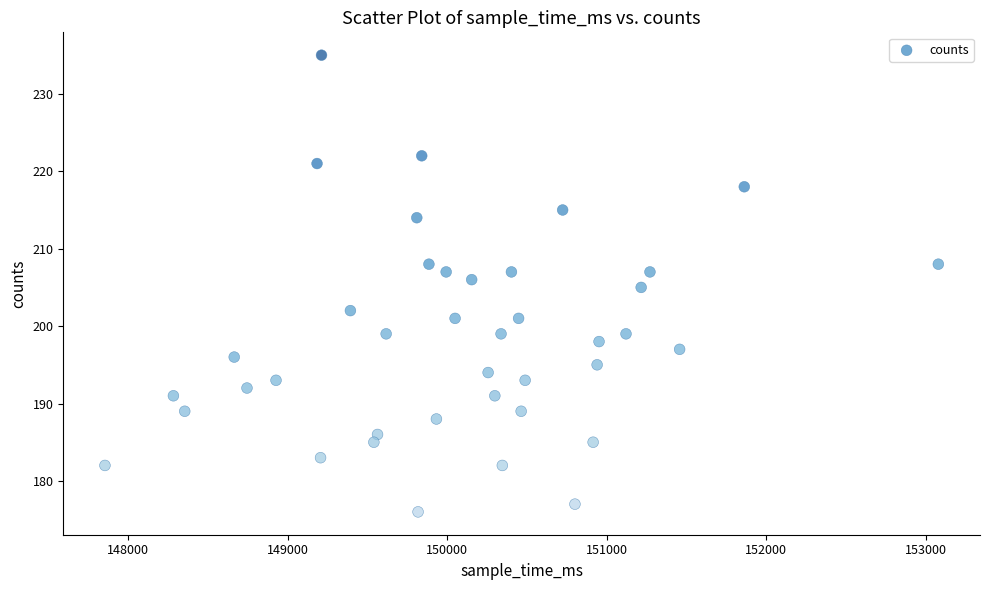

What is the range of X values (max minus min)?

5222